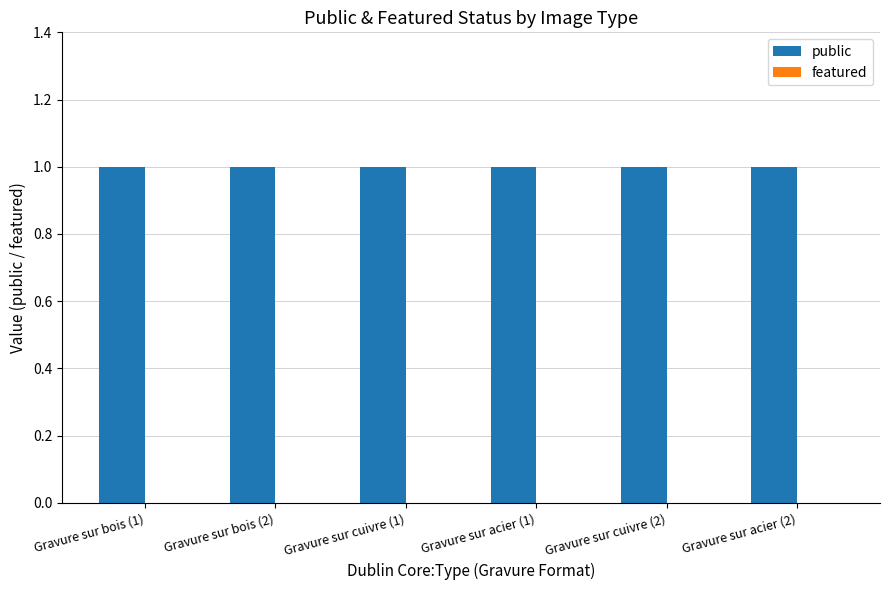

What is the total value across all series at Gravure sur cuivre (2)?

1